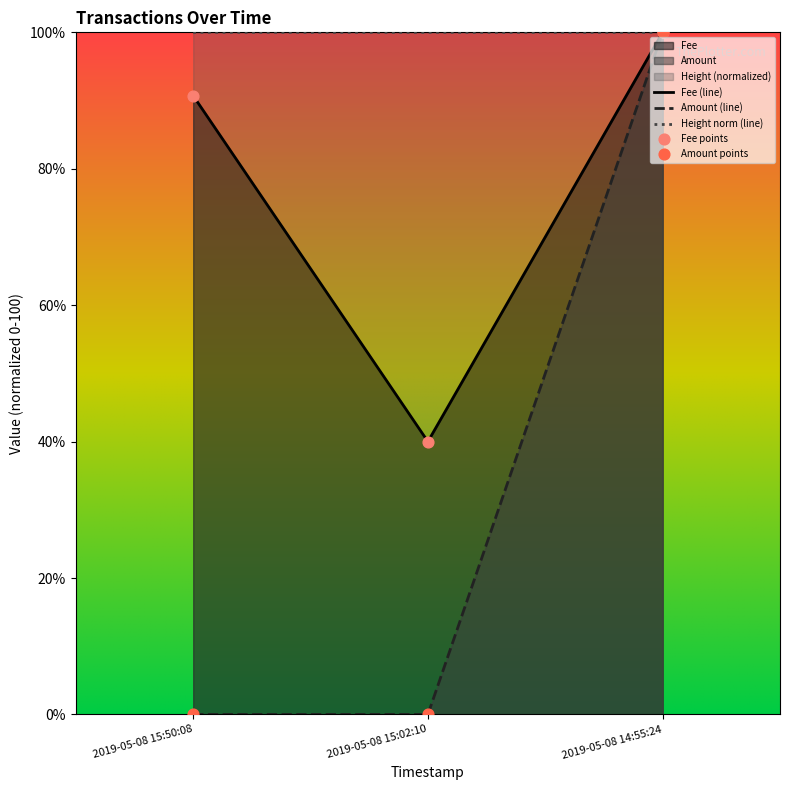

What is the total value across all series at 2019-05-08 15:50:08?

190.7